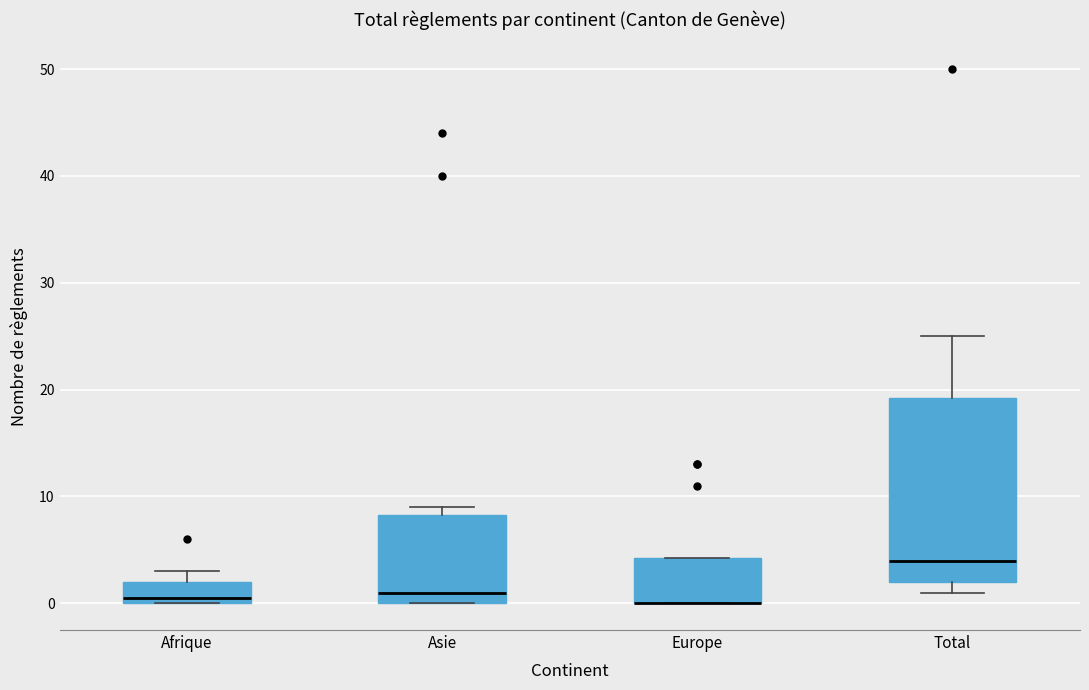

Which box is the tallest, from its lower edge to its upper edge?

Total